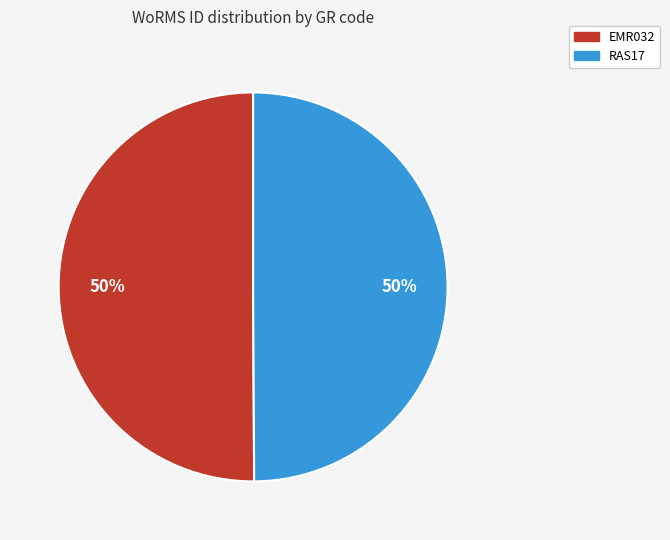

The EMR032 slice represents 61% of the pie. True or false?

False